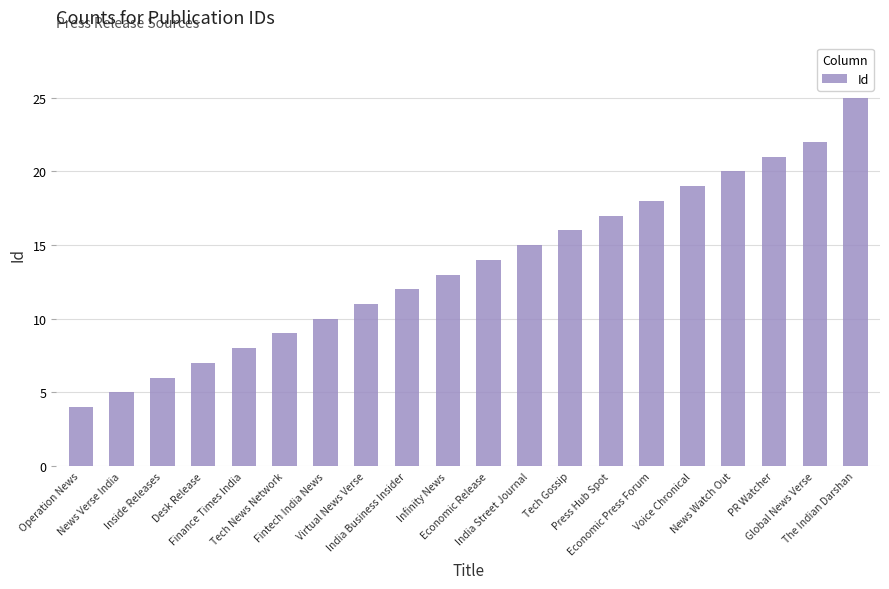

List the labels in order of value, smallest first.

Operation News, News Verse India, Inside Releases, Desk Release, Finance Times India, Tech News Network, Fintech India News, Virtual News Verse, India Business Insider, Infinity News, Economic Release, India Street Journal, Tech Gossip, Press Hub Spot, Economic Press Forum, Voice Chronical, News Watch Out, PR Watcher, Global News Verse, The Indian Darshan